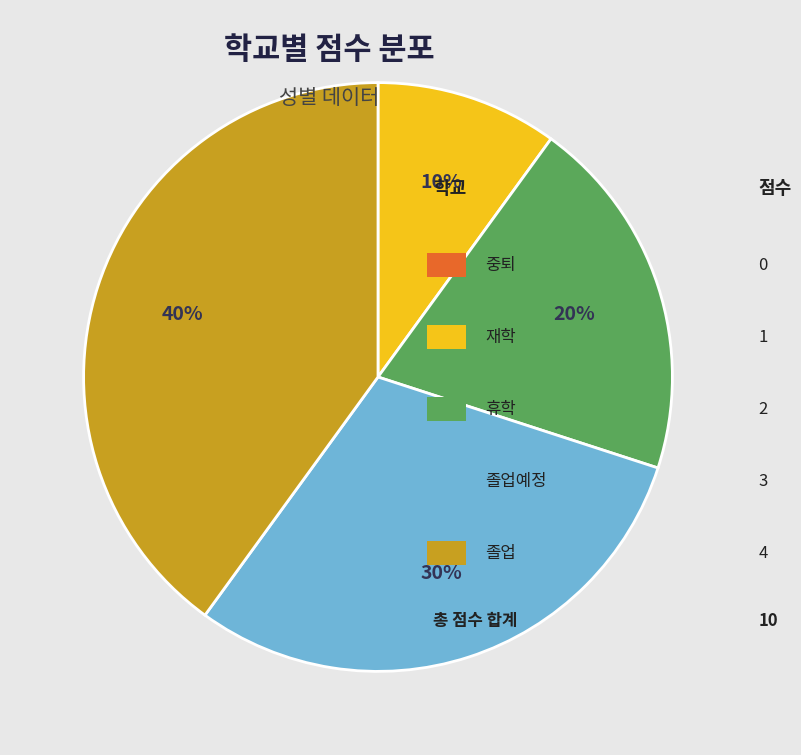

To the nearest percent, what is the difference between the largest and smallest slice percentages?

40%